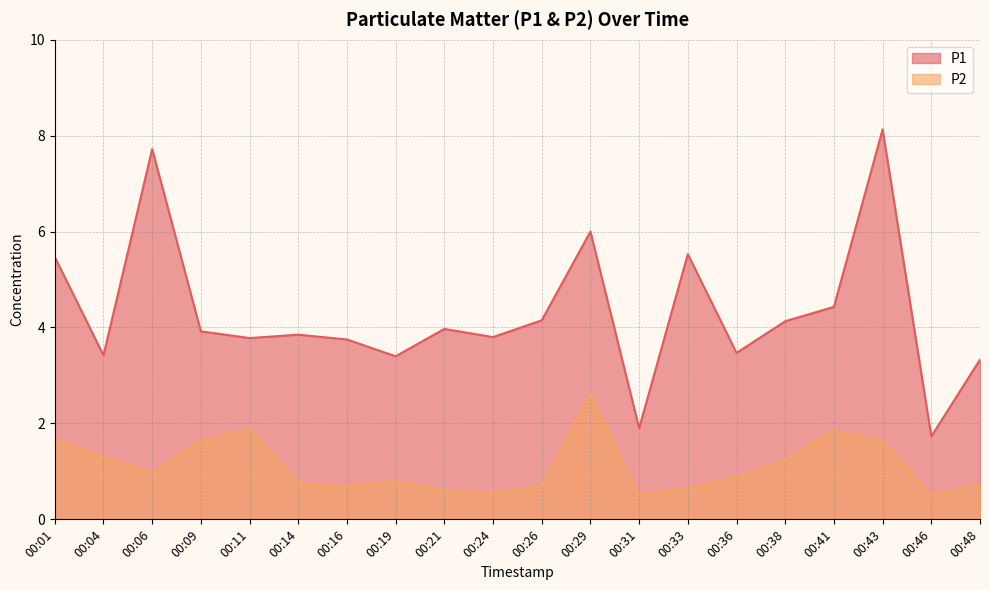

How many lines are shown in the chart?

2